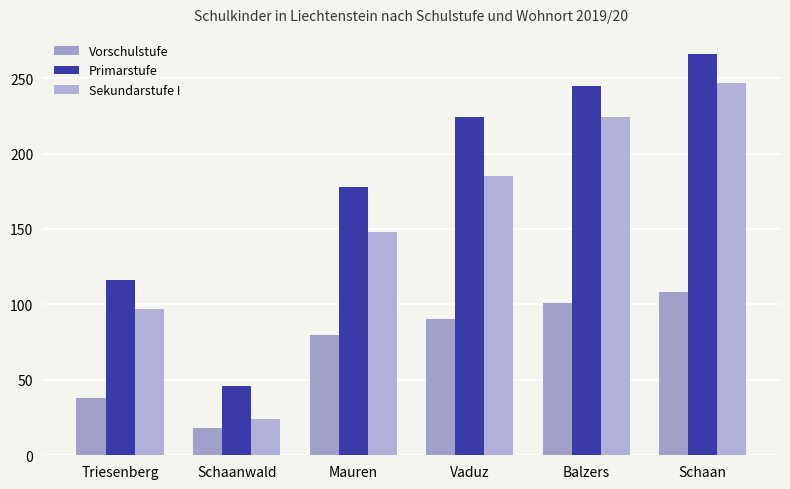

List the series in order of their overall mean, lowest first.

Vorschulstufe, Sekundarstufe I, Primarstufe